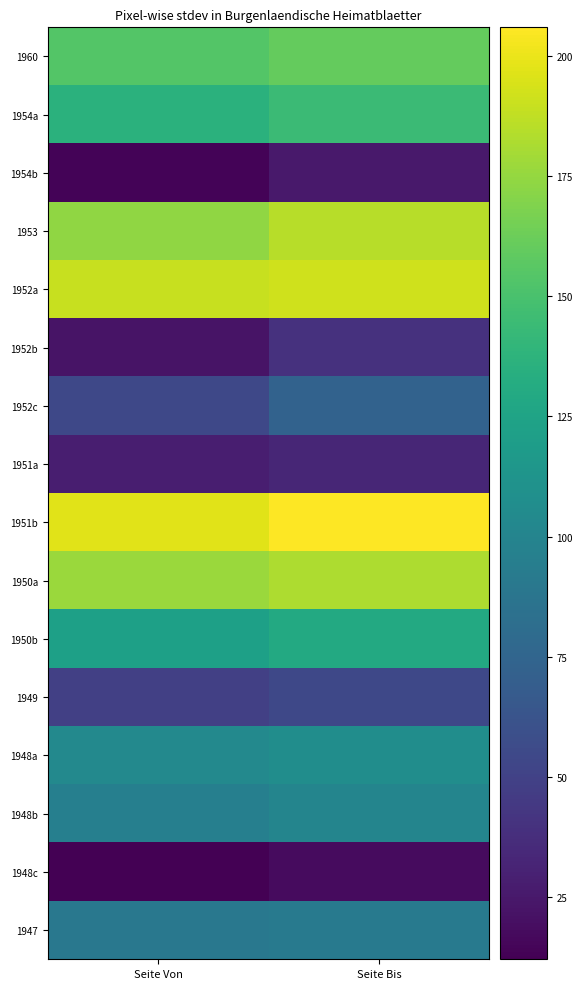

Reading left to right, list all the values displayed in this chart.

1960: Seite Von=154	Seite Bis=160
1954a: Seite Von=136	Seite Bis=144
1954b: Seite Von=14	Seite Bis=25
1953: Seite Von=174	Seite Bis=185
1952a: Seite Von=190	Seite Bis=192
1952b: Seite Von=22	Seite Bis=40
1952c: Seite Von=54	Seite Bis=73
1951a: Seite Von=28	Seite Bis=33
1951b: Seite Von=197	Seite Bis=206
1950a: Seite Von=177	Seite Bis=182
1950b: Seite Von=122	Seite Bis=130
1949: Seite Von=49	Seite Bis=54
1948a: Seite Von=103	Seite Bis=107
1948b: Seite Von=96	Seite Bis=100
1948c: Seite Von=12	Seite Bis=18
1947: Seite Von=90	Seite Bis=91